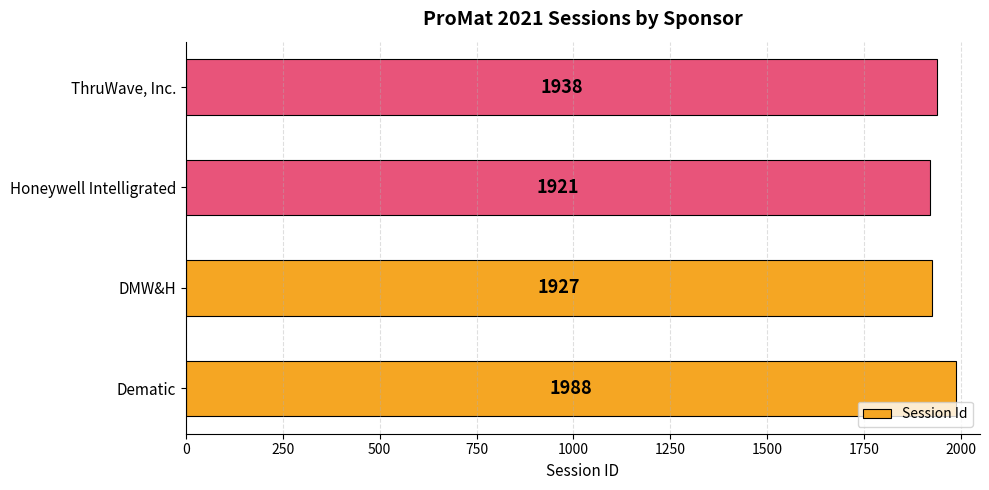

At which label is the value closest to 1954?

ThruWave, Inc.